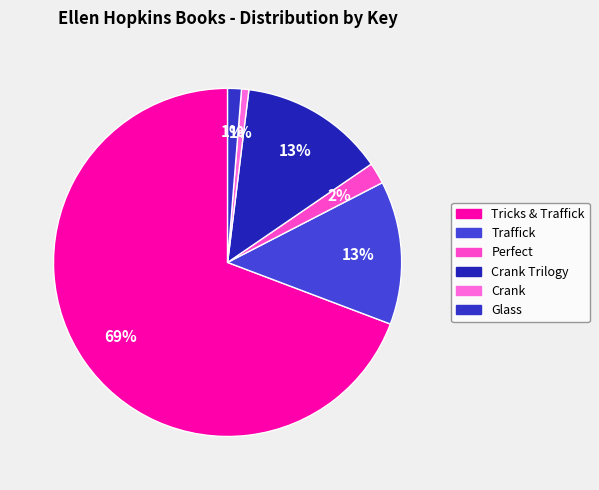

How many slices are in this pie chart?

6